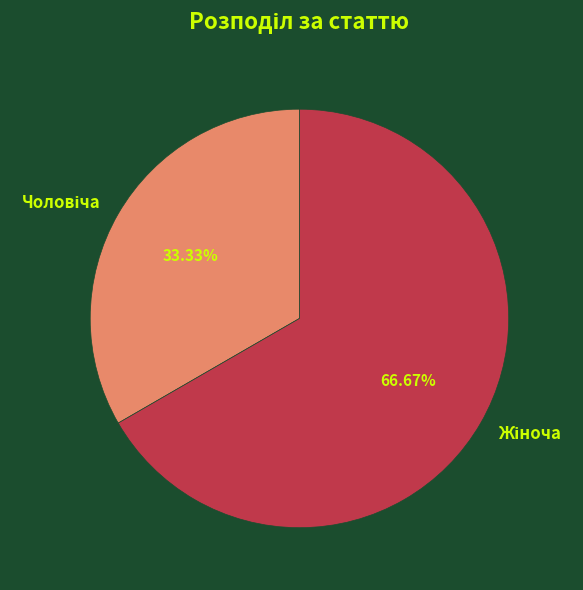

Does any single category account for the majority?

Yes